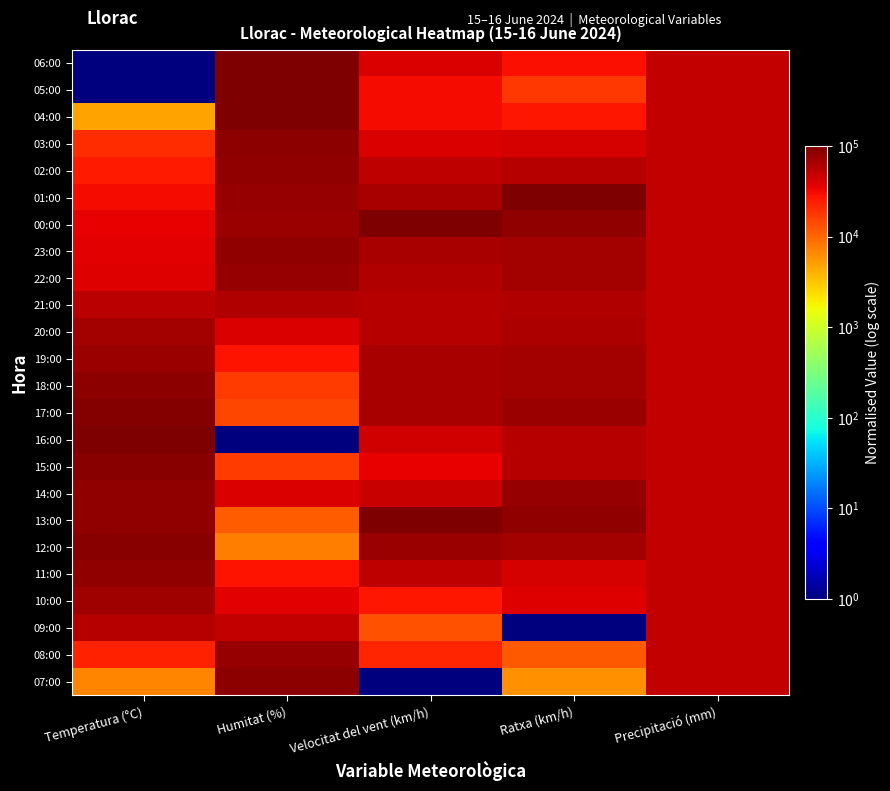

At which category does the chart reach its minimum across all series?

Temperatura (°C)